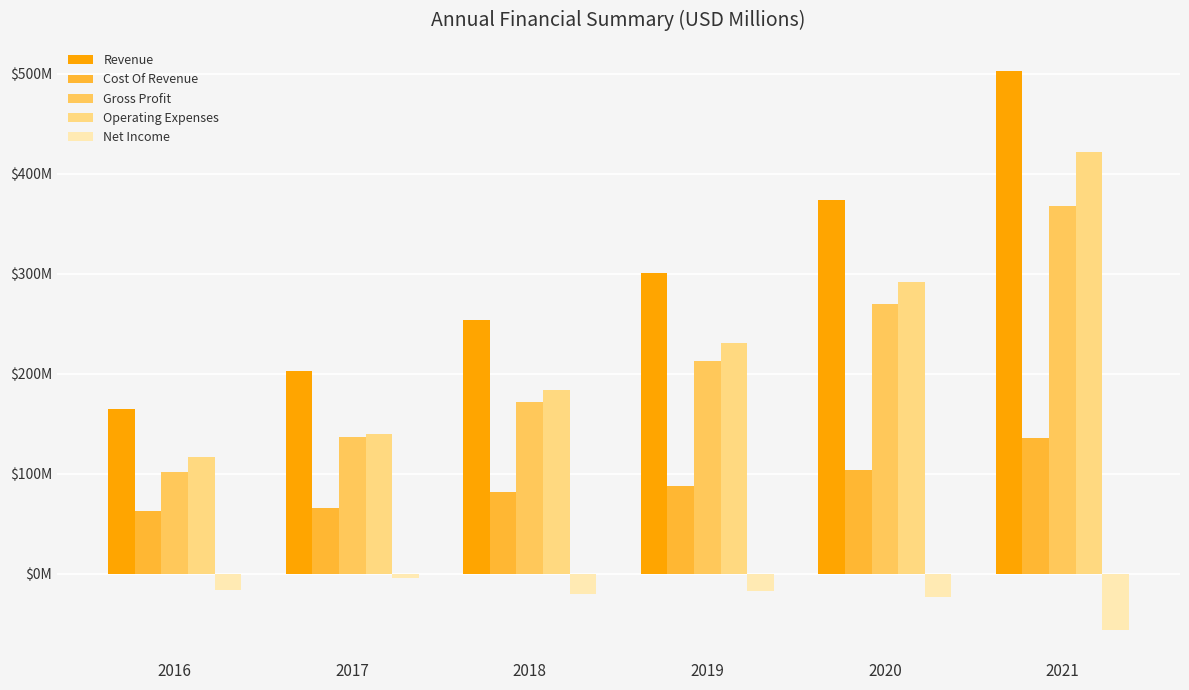

At how many categories does at least one series exceed 215?

4